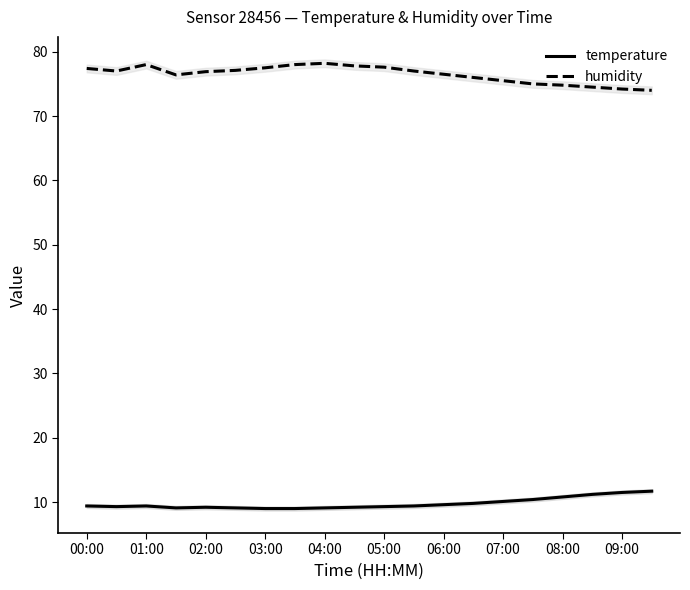

Count the number of categories in the chart.

20